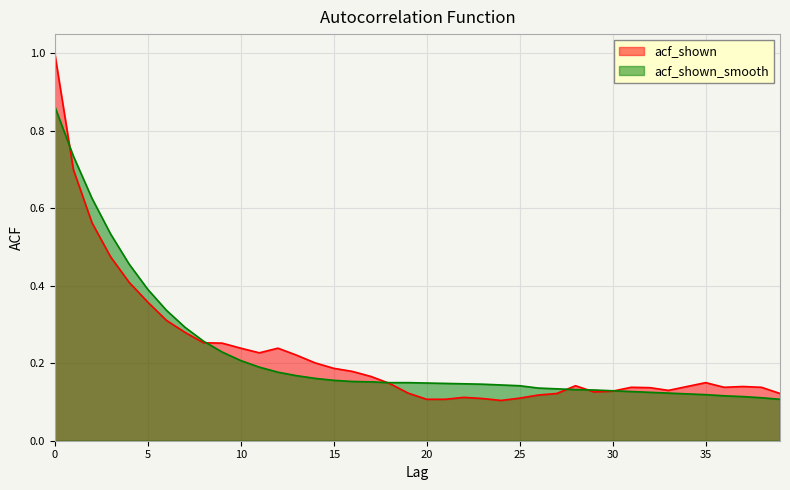

Between 28 and 39, which series saw the biggest shift?

acf_shown_smooth